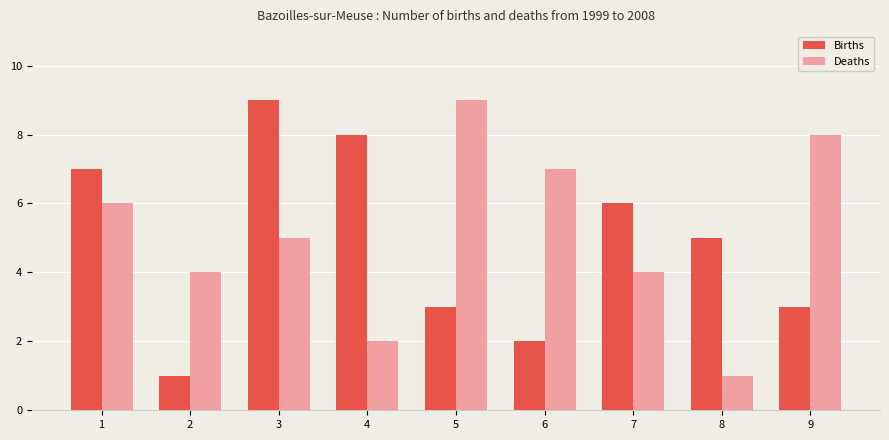

Between 4 and 8, which series saw the biggest shift?

Births